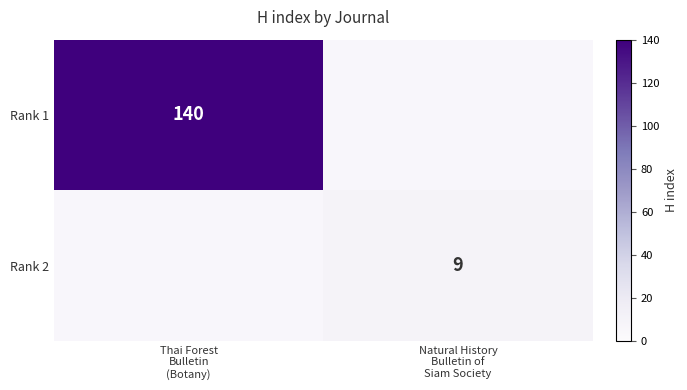

List the series in order of their overall mean, highest first.

Rank 1, Rank 2